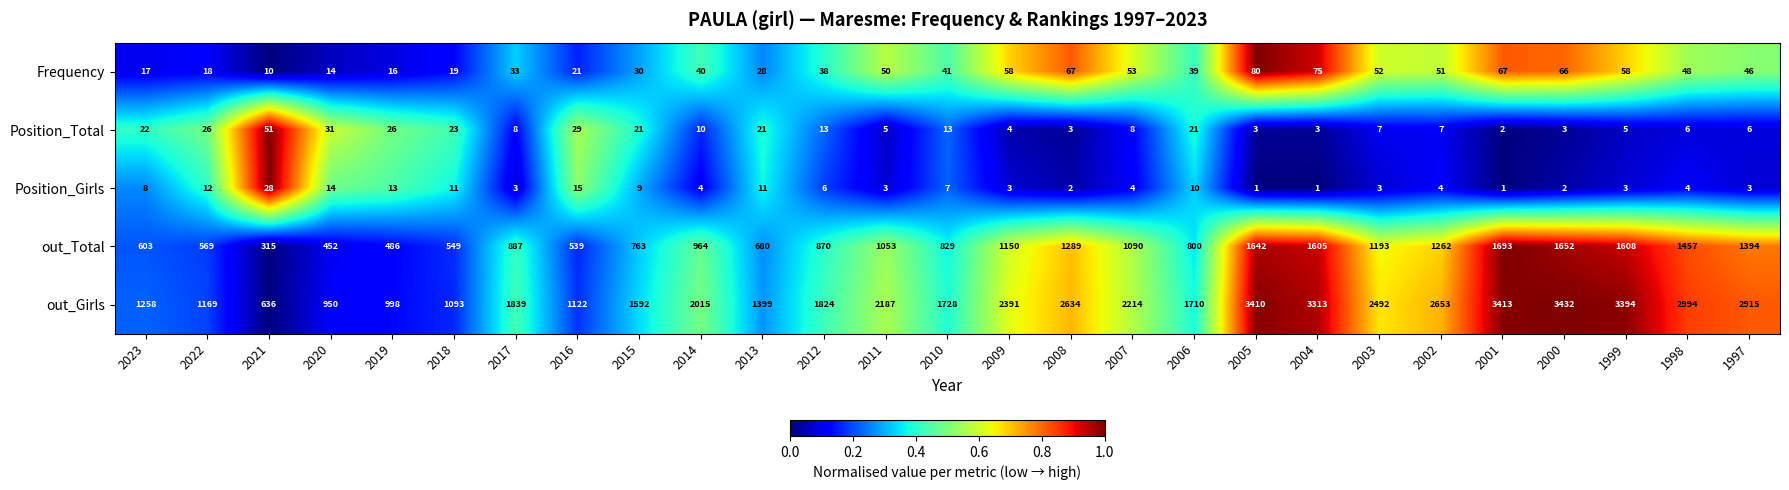

Which series has the largest total across all categories?

out_Girls